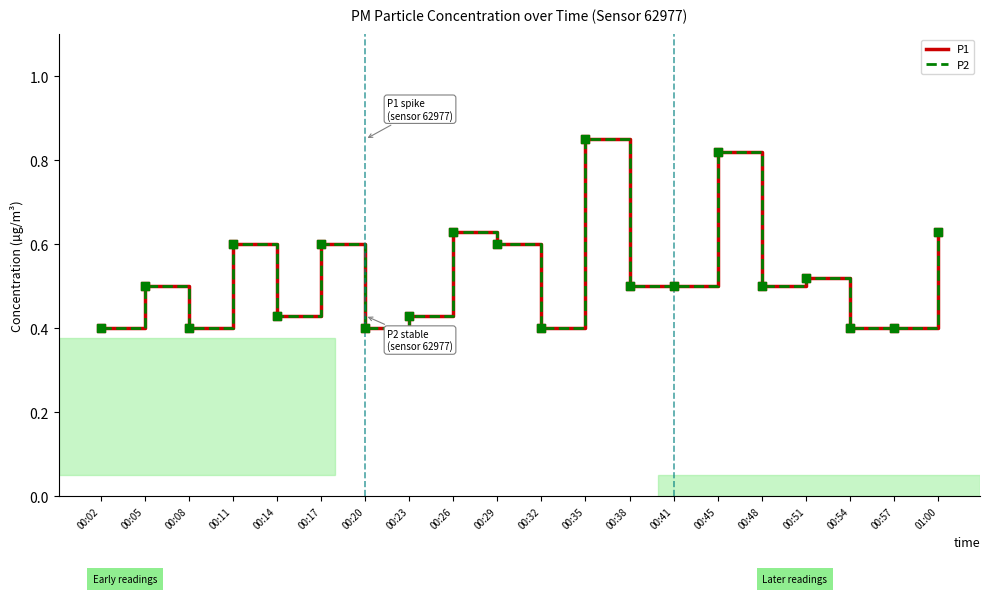

Is this an area chart (filled region under the line)?

No